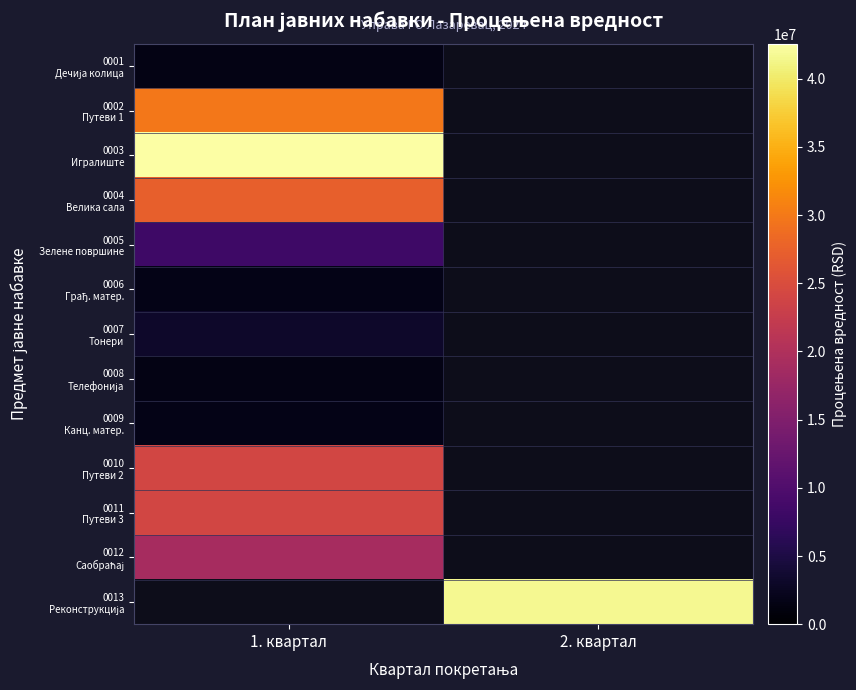

How many data points does each series have?

2